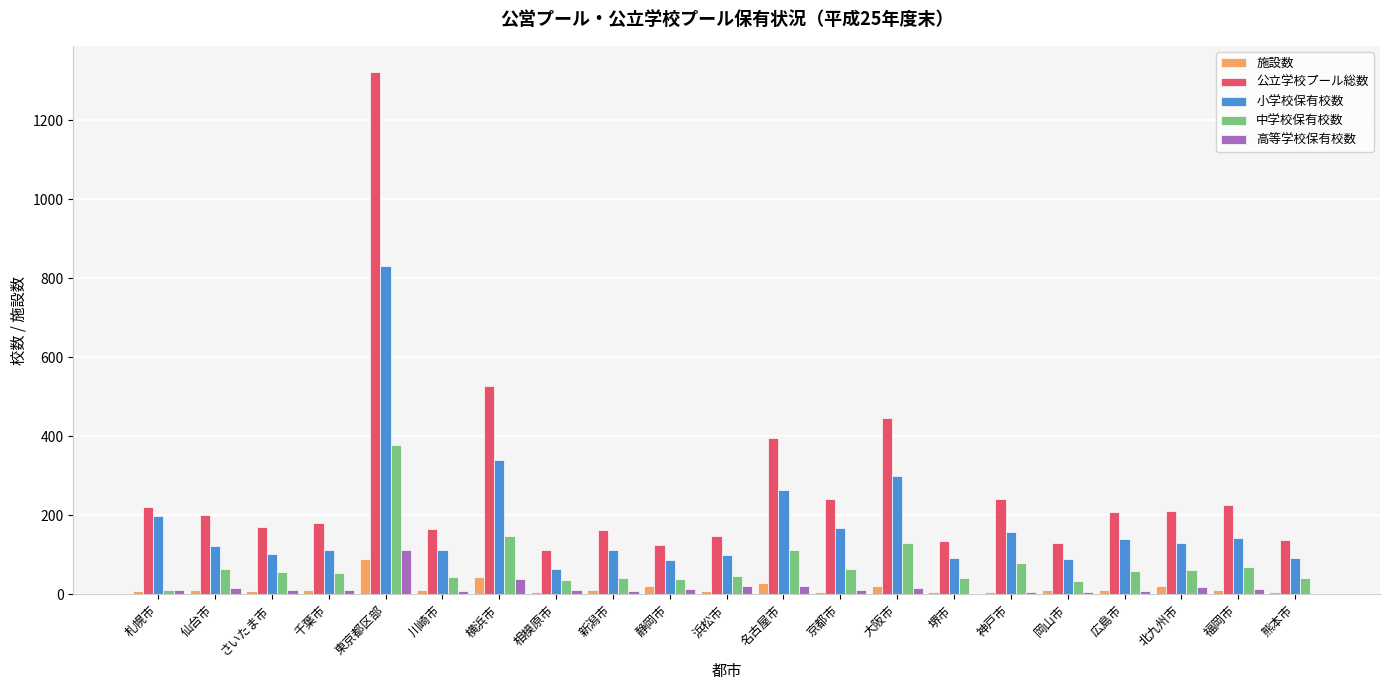

Which series has the largest total across all categories?

公立学校プール総数